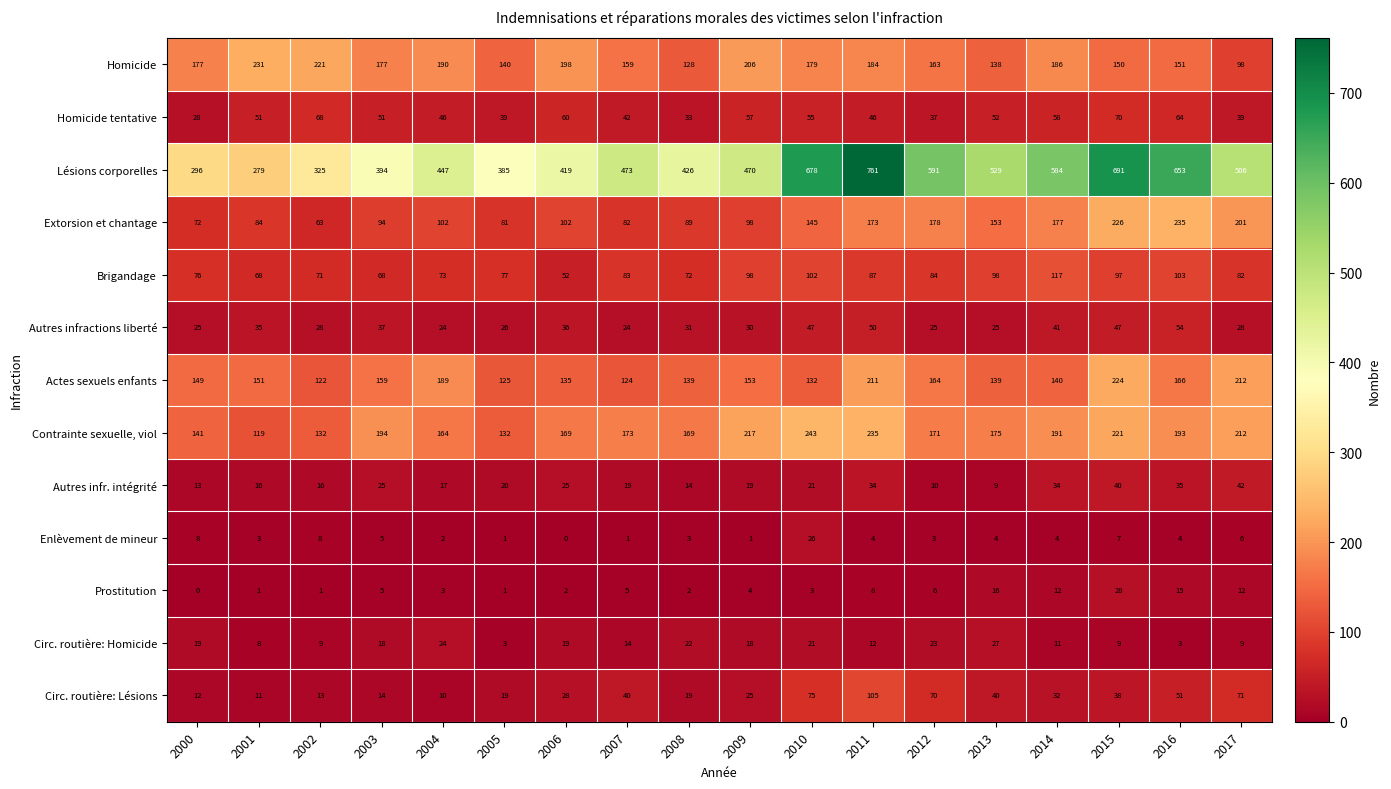

At which category is the sum across all series the highest?

2011